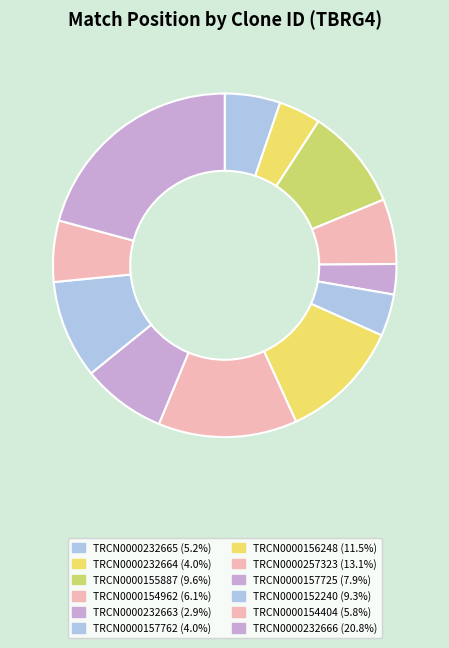

How many slices are in this pie chart?

12